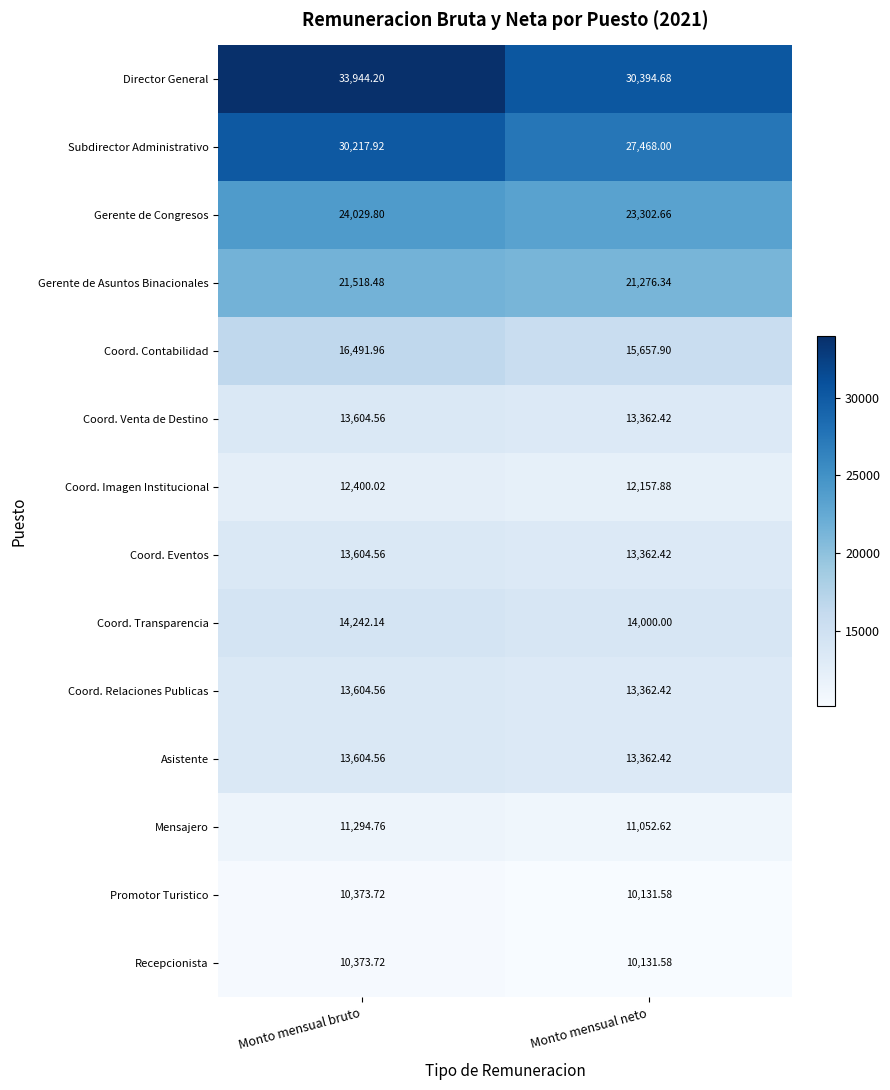

Which category has the highest value across all series?

Monto mensual bruto